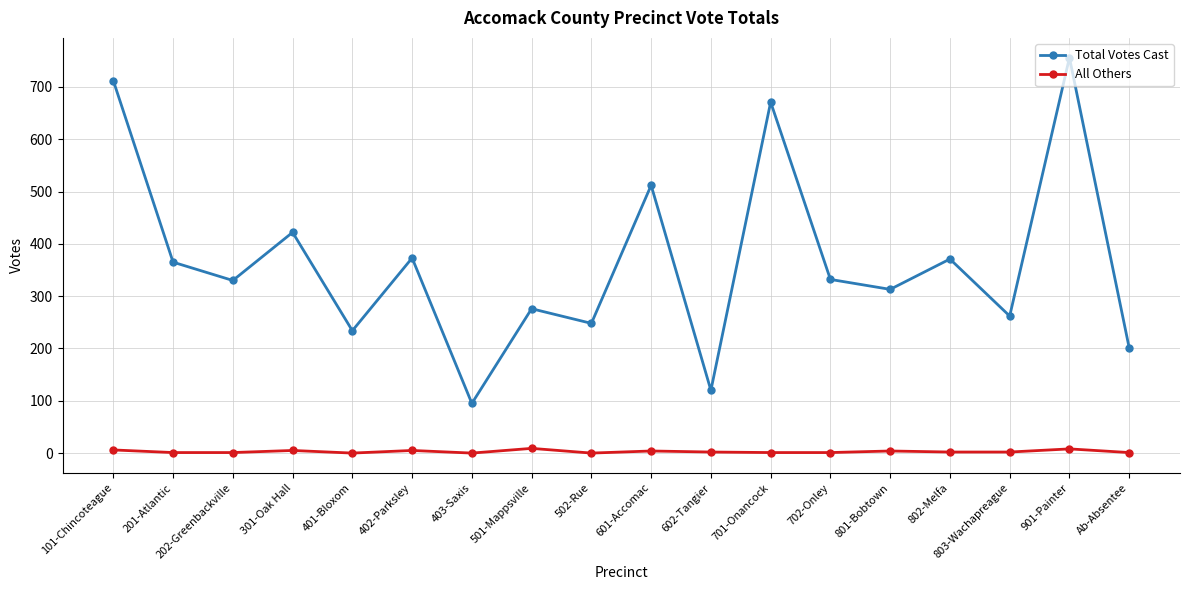

In Total Votes Cast, how many points are lower than both neighbors (excluding endpoints)?

7